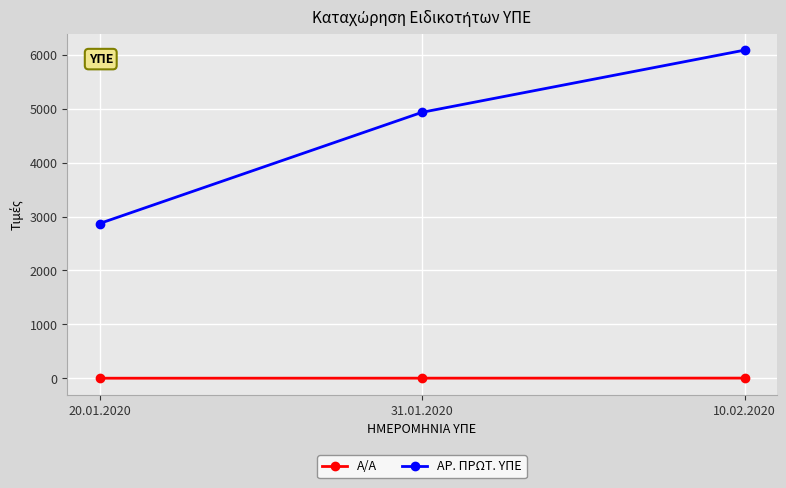

Is this an area chart (filled region under the line)?

No